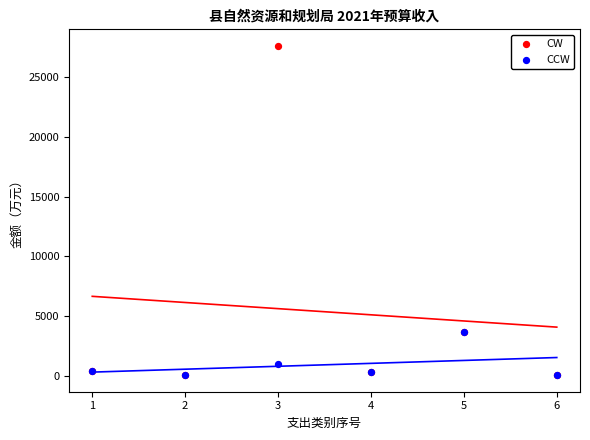

What are all the series names shown in the legend?

CW, CCW